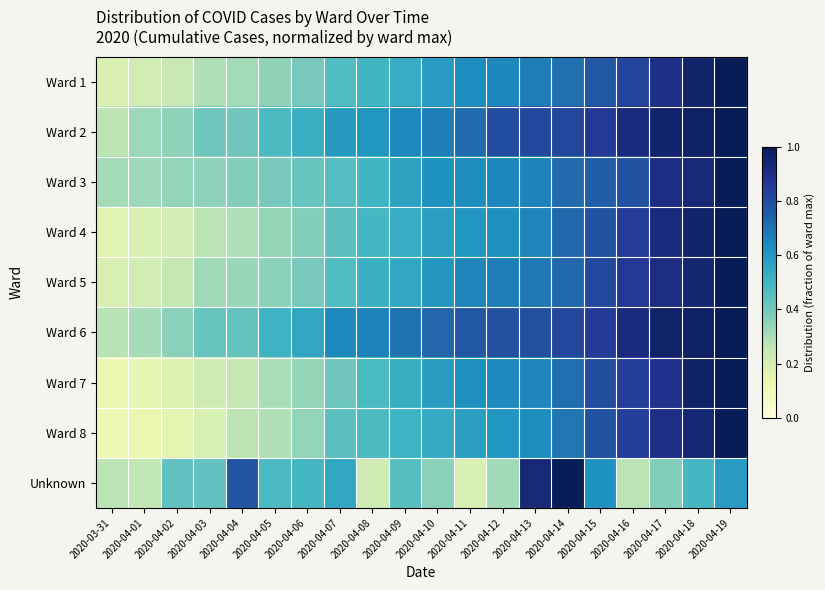

Reading left to right, what are all the values shown in this chart?

Ward 1: 2020-03-31=0.2	2020-04-01=0.2	2020-04-02=0.2	2020-04-03=0.3	2020-04-04=0.3	2020-04-05=0.3	2020-04-06=0.4	2020-04-07=0.5	2020-04-08=0.5	2020-04-09=0.5	2020-04-10=0.6	2020-04-11=0.6	2020-04-12=0.6	2020-04-13=0.7	2020-04-14=0.7	2020-04-15=0.8	2020-04-16=0.8	2020-04-17=0.9	2020-04-18=1.0	2020-04-19=1.0
Ward 2: 2020-03-31=0.3	2020-04-01=0.3	2020-04-02=0.4	2020-04-03=0.4	2020-04-04=0.4	2020-04-05=0.5	2020-04-06=0.5	2020-04-07=0.6	2020-04-08=0.6	2020-04-09=0.6	2020-04-10=0.7	2020-04-11=0.7	2020-04-12=0.8	2020-04-13=0.8	2020-04-14=0.8	2020-04-15=0.9	2020-04-16=0.9	2020-04-17=1.0	2020-04-18=1.0	2020-04-19=1.0
Ward 3: 2020-03-31=0.3	2020-04-01=0.3	2020-04-02=0.3	2020-04-03=0.3	2020-04-04=0.4	2020-04-05=0.4	2020-04-06=0.4	2020-04-07=0.5	2020-04-08=0.5	2020-04-09=0.6	2020-04-10=0.6	2020-04-11=0.6	2020-04-12=0.6	2020-04-13=0.7	2020-04-14=0.7	2020-04-15=0.7	2020-04-16=0.8	2020-04-17=0.9	2020-04-18=0.9	2020-04-19=1.0
Ward 4: 2020-03-31=0.2	2020-04-01=0.2	2020-04-02=0.2	2020-04-03=0.3	2020-04-04=0.3	2020-04-05=0.3	2020-04-06=0.4	2020-04-07=0.4	2020-04-08=0.5	2020-04-09=0.5	2020-04-10=0.6	2020-04-11=0.6	2020-04-12=0.6	2020-04-13=0.7	2020-04-14=0.7	2020-04-15=0.8	2020-04-16=0.8	2020-04-17=0.9	2020-04-18=1.0	2020-04-19=1.0
Ward 5: 2020-03-31=0.2	2020-04-01=0.2	2020-04-02=0.3	2020-04-03=0.3	2020-04-04=0.3	2020-04-05=0.4	2020-04-06=0.4	2020-04-07=0.5	2020-04-08=0.5	2020-04-09=0.5	2020-04-10=0.6	2020-04-11=0.7	2020-04-12=0.7	2020-04-13=0.7	2020-04-14=0.7	2020-04-15=0.8	2020-04-16=0.9	2020-04-17=0.9	2020-04-18=0.9	2020-04-19=1.0
Ward 6: 2020-03-31=0.3	2020-04-01=0.3	2020-04-02=0.4	2020-04-03=0.4	2020-04-04=0.4	2020-04-05=0.5	2020-04-06=0.6	2020-04-07=0.6	2020-04-08=0.7	2020-04-09=0.7	2020-04-10=0.7	2020-04-11=0.8	2020-04-12=0.8	2020-04-13=0.8	2020-04-14=0.8	2020-04-15=0.9	2020-04-16=0.9	2020-04-17=1.0	2020-04-18=1.0	2020-04-19=1.0
Ward 7: 2020-03-31=0.1	2020-04-01=0.1	2020-04-02=0.2	2020-04-03=0.2	2020-04-04=0.3	2020-04-05=0.3	2020-04-06=0.3	2020-04-07=0.4	2020-04-08=0.5	2020-04-09=0.5	2020-04-10=0.6	2020-04-11=0.6	2020-04-12=0.6	2020-04-13=0.7	2020-04-14=0.7	2020-04-15=0.8	2020-04-16=0.8	2020-04-17=0.9	2020-04-18=1.0	2020-04-19=1.0
Ward 8: 2020-03-31=0.1	2020-04-01=0.1	2020-04-02=0.2	2020-04-03=0.2	2020-04-04=0.3	2020-04-05=0.3	2020-04-06=0.3	2020-04-07=0.4	2020-04-08=0.5	2020-04-09=0.5	2020-04-10=0.5	2020-04-11=0.6	2020-04-12=0.6	2020-04-13=0.6	2020-04-14=0.7	2020-04-15=0.8	2020-04-16=0.8	2020-04-17=0.9	2020-04-18=0.9	2020-04-19=1.0
Unknown: 2020-03-31=0.3	2020-04-01=0.3	2020-04-02=0.4	2020-04-03=0.4	2020-04-04=0.8	2020-04-05=0.5	2020-04-06=0.5	2020-04-07=0.6	2020-04-08=0.2	2020-04-09=0.5	2020-04-10=0.4	2020-04-11=0.2	2020-04-12=0.3	2020-04-13=0.9	2020-04-14=1.0	2020-04-15=0.6	2020-04-16=0.3	2020-04-17=0.4	2020-04-18=0.5	2020-04-19=0.6